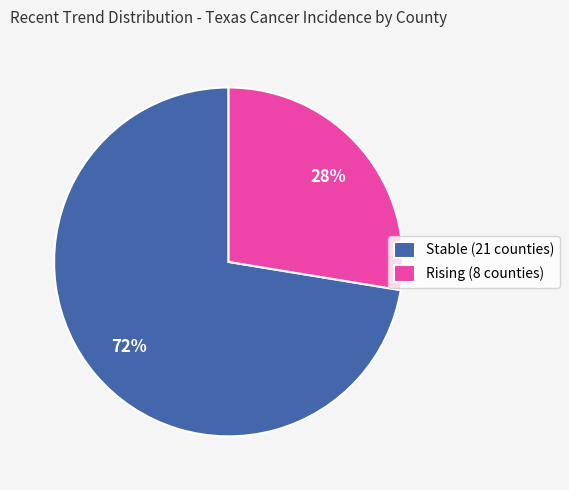

How many segments does this pie chart have?

2